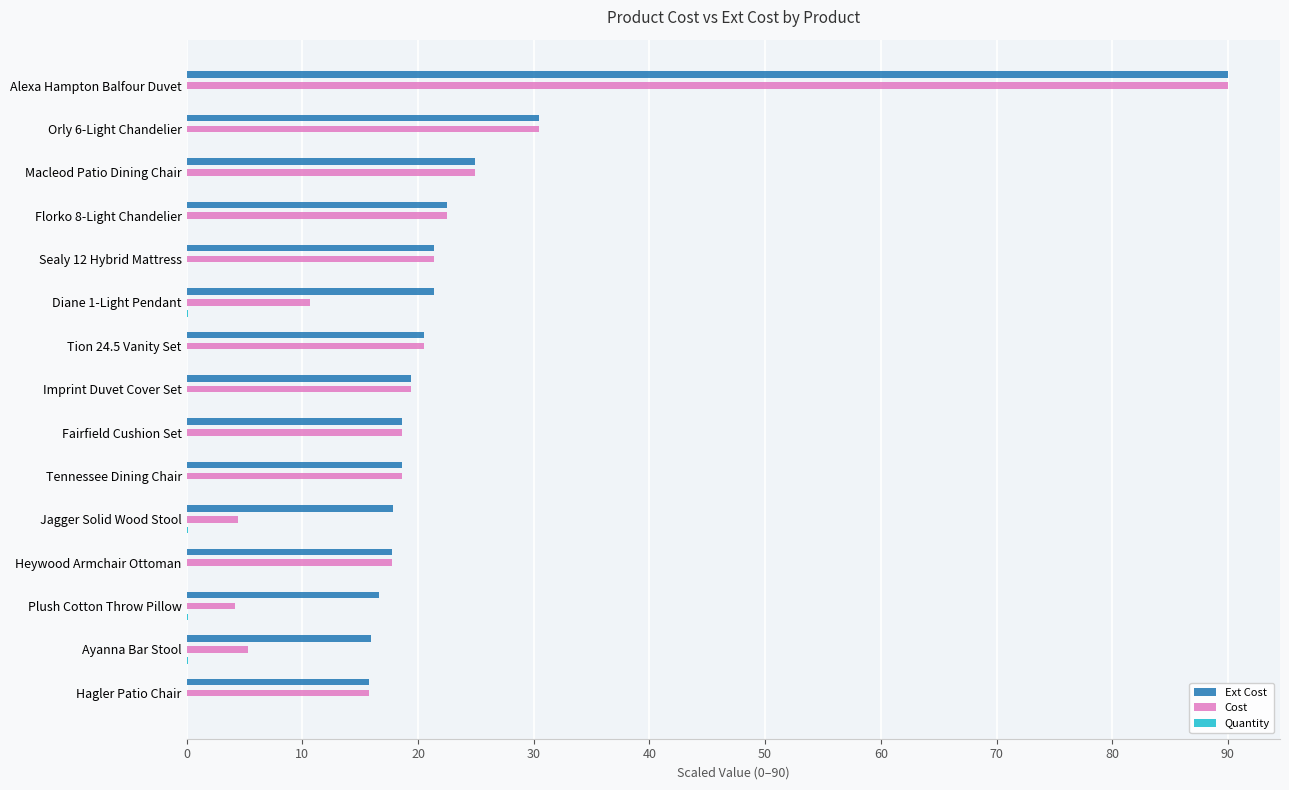

At which category is the sum across all series the highest?

Alexa Hampton Balfour Duvet